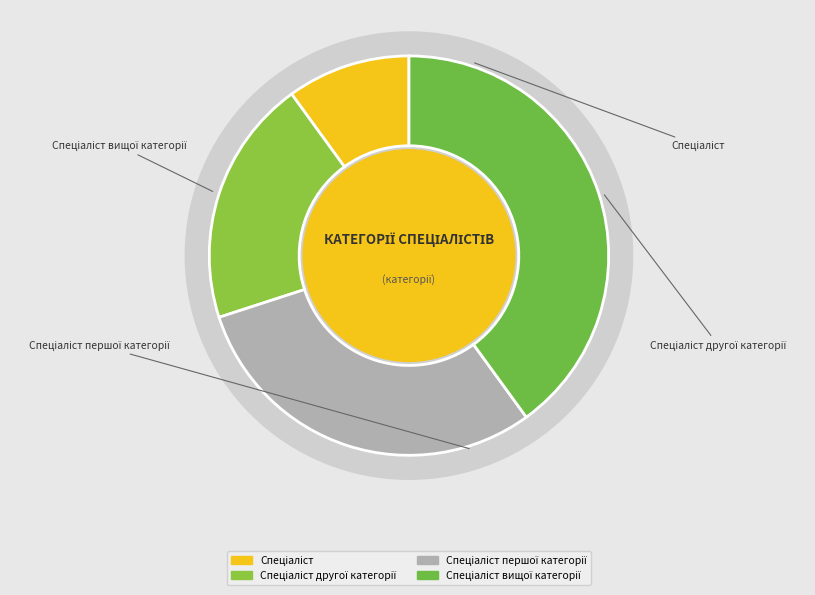

Rank the categories by value from lowest to highest.

Спеціаліст, Спеціаліст другої категорії, Спеціаліст першої категорії, Спеціаліст вищої категорії